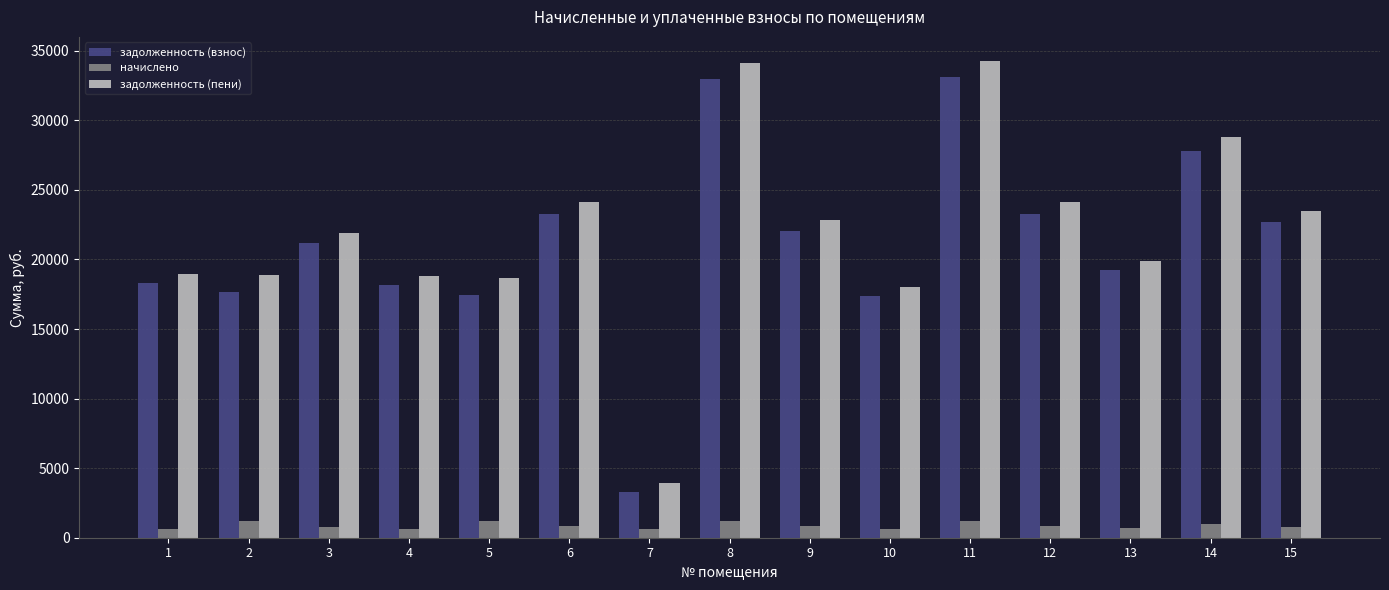

What is the maximum value shown in the chart?

34282.4